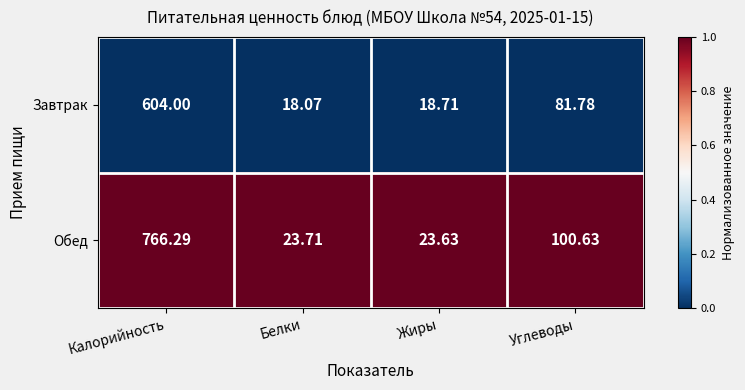

Which series changed the most between Белки and Жиры?

Завтрак